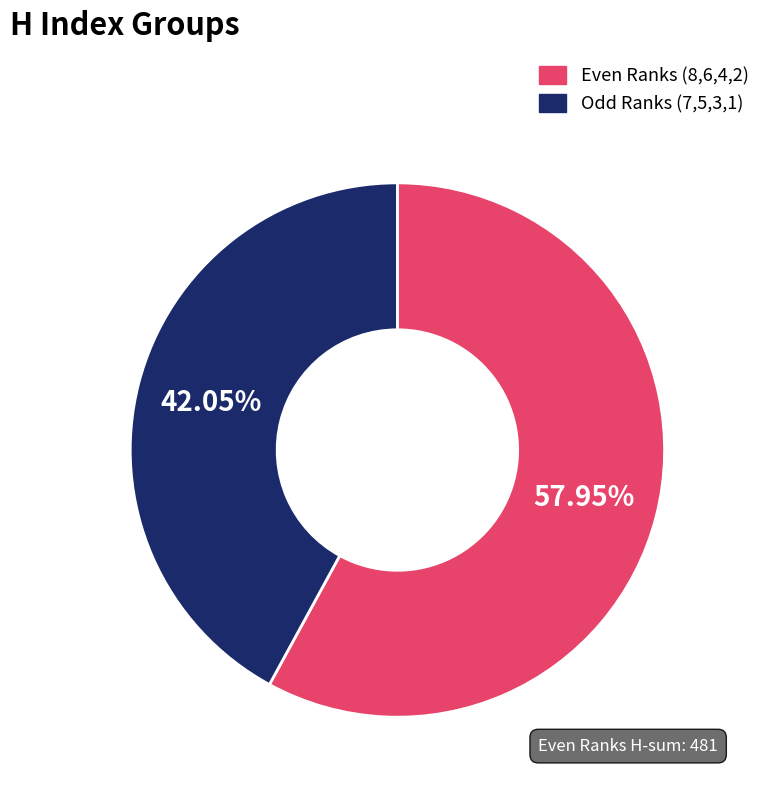

How many segments does this pie chart have?

2